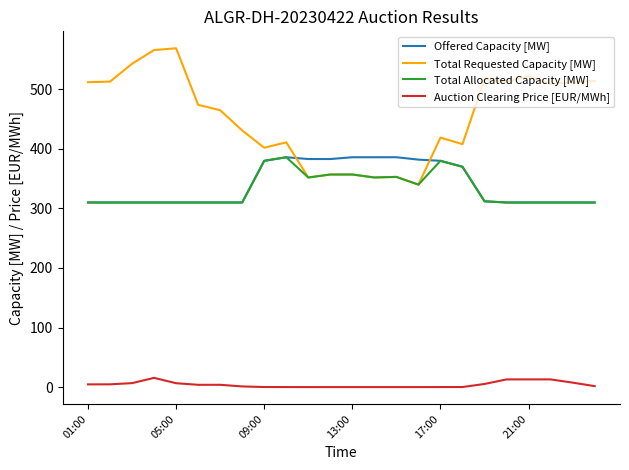

Does the chart display data point markers on the line(s)?

No